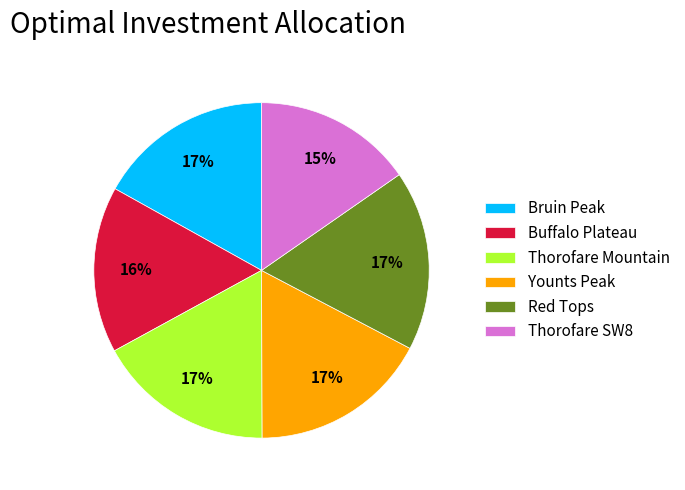

To the nearest percent, what is the difference between the largest and smallest slice percentages?

2%